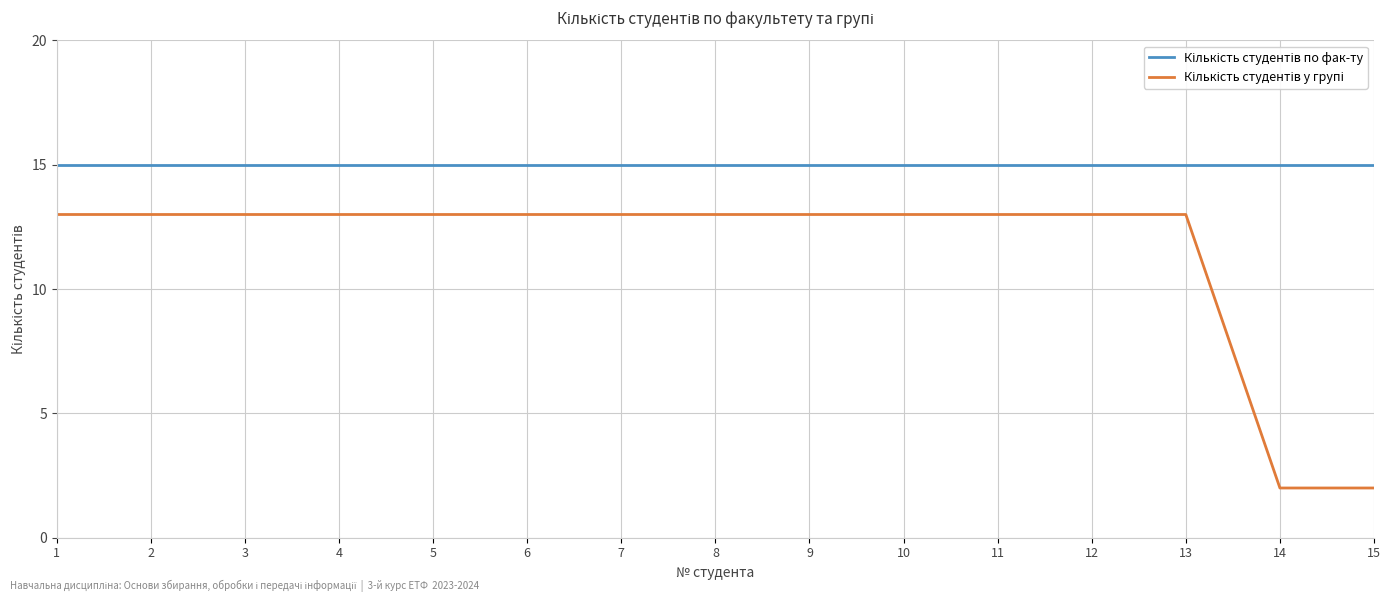

Does the chart have visible grid lines?

Yes